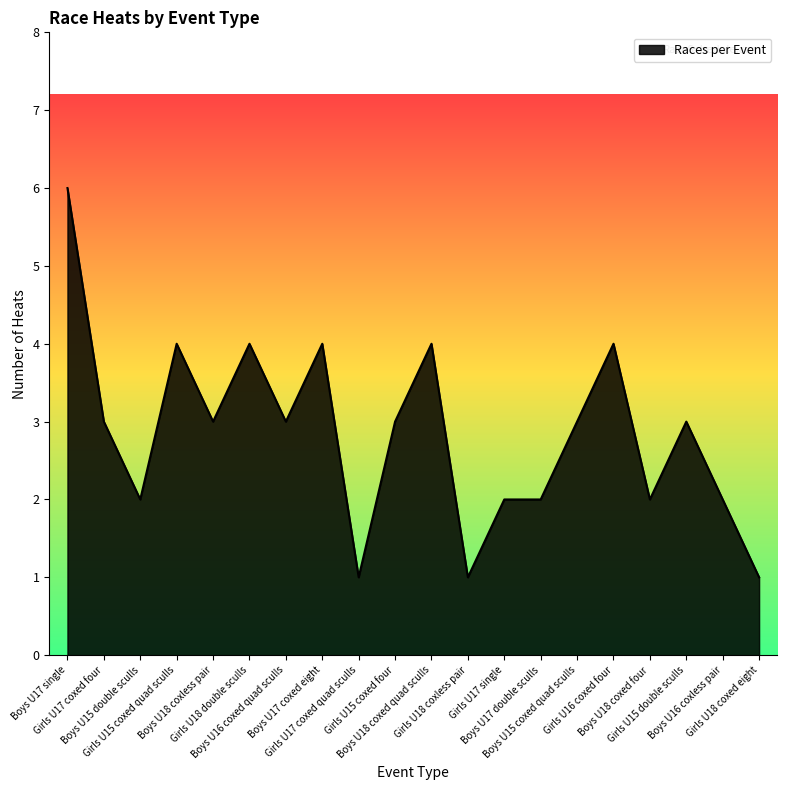

Reading right to left, extract all data points from this chart.

Girls U18 coxed eight=1	Boys U16 coxless pair=2	Girls U15 double sculls=3	Boys U18 coxed four=2	Girls U16 coxed four=4	Boys U15 coxed quad sculls=3	Boys U17 double sculls=2	Girls U17 single=2	Girls U18 coxless pair=1	Boys U18 coxed quad sculls=4	Girls U15 coxed four=3	Girls U17 coxed quad sculls=1	Boys U17 coxed eight=4	Boys U16 coxed quad sculls=3	Girls U18 double sculls=4	Boys U18 coxless pair=3	Girls U15 coxed quad sculls=4	Boys U15 double sculls=2	Girls U17 coxed four=3	Boys U17 single=6